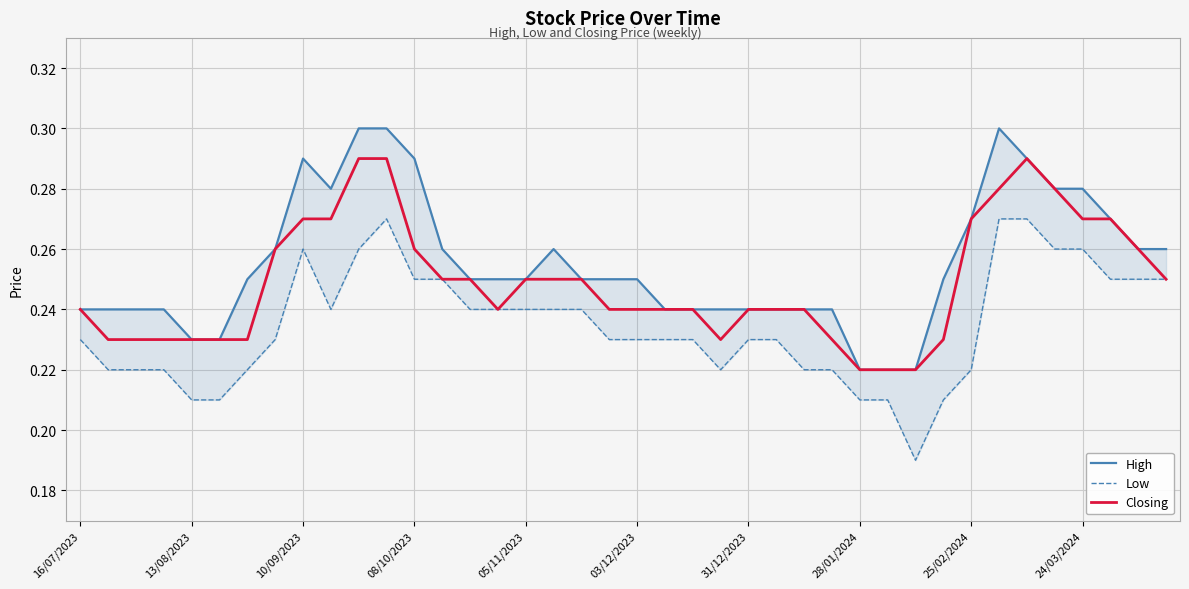

The value of Closing at 16/07/2023 is 0.1. True or false?

False